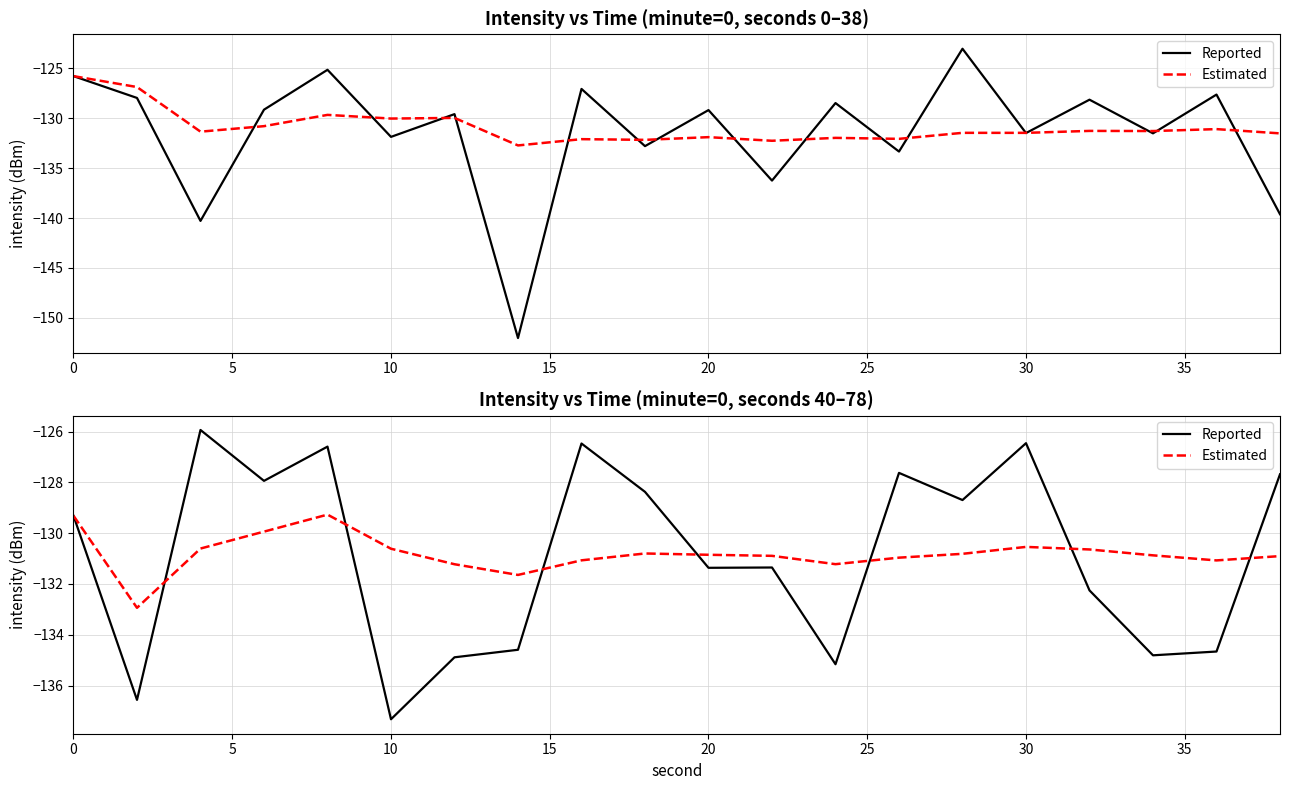

The Reported series shows -69.3 at 14. True or false?

False